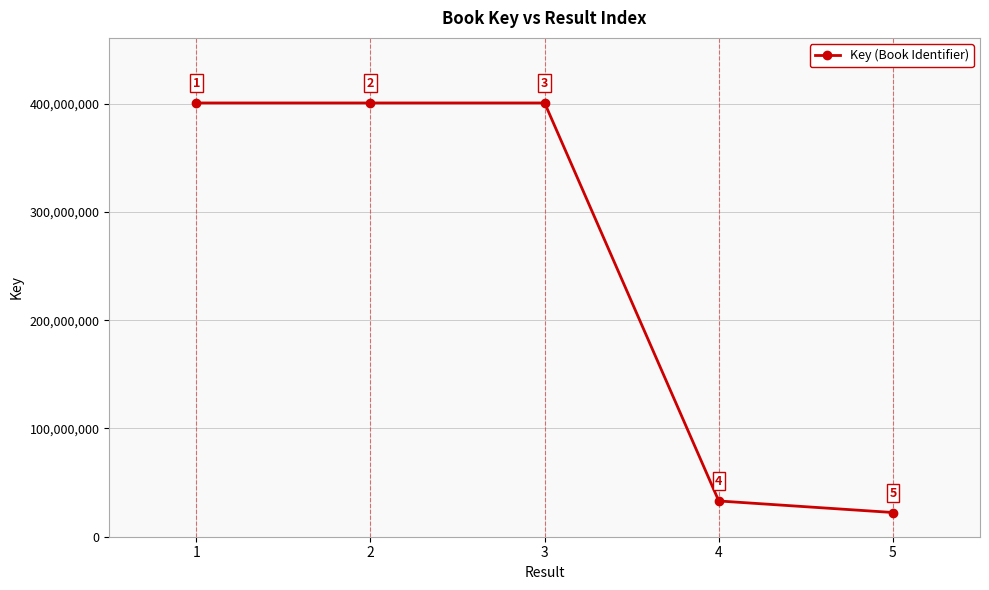

What is the change in value from 1 to 3?

-624